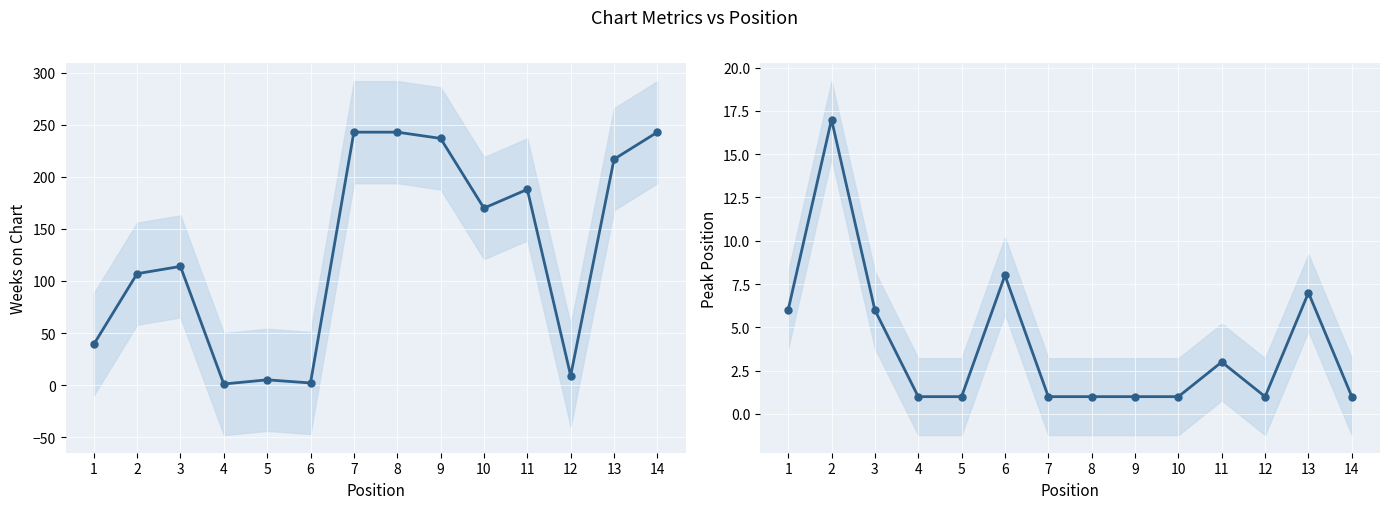

Reading left to right, transcribe all the data shown in this chart.

Weeks on Chart: 1=39	2=107	3=114	4=1	5=5	6=2	7=243	8=243	9=237	10=170	11=188	12=9	13=217	14=243
Peak Position: 1=6	2=17	3=6	4=1	5=1	6=8	7=1	8=1	9=1	10=1	11=3	12=1	13=7	14=1